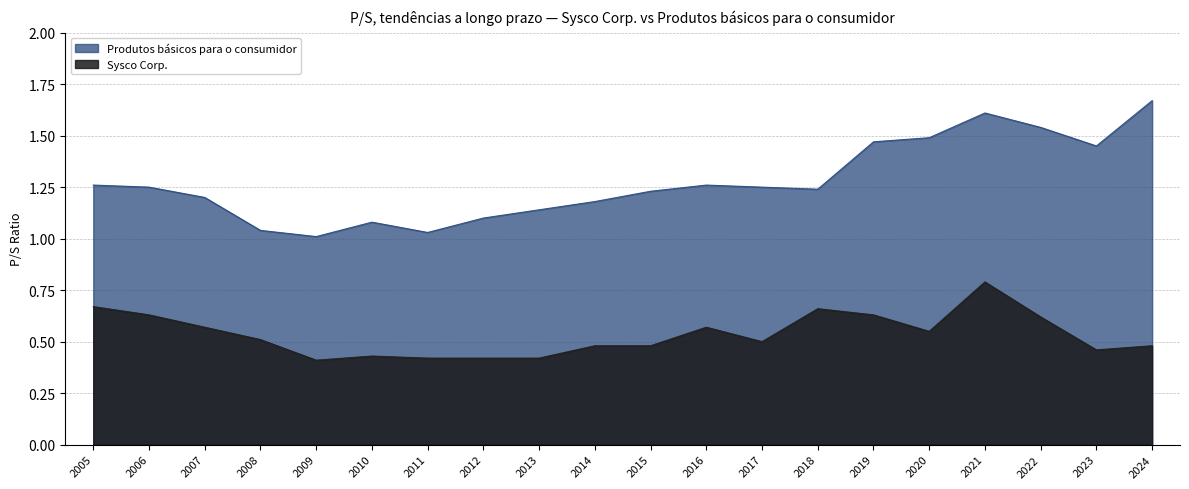

What is the value of the Sysco Corp. point at the 5th from the left?

0.4